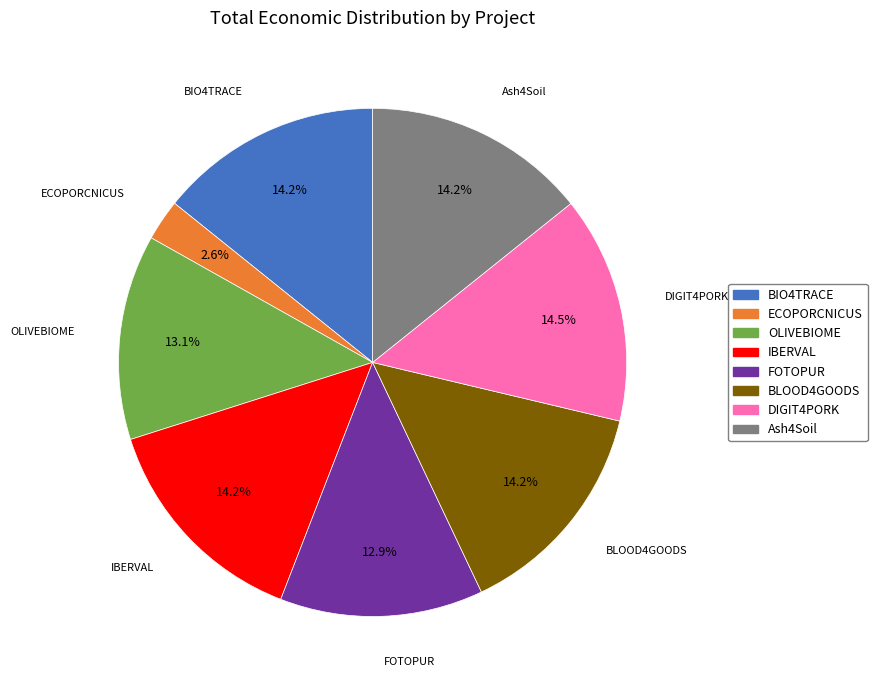

Does FOTOPUR account for over 50% of the chart?

No